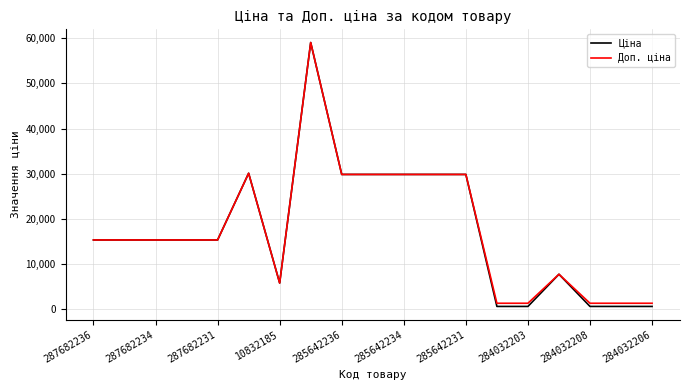

What is the minimum value shown in the chart?

545.0